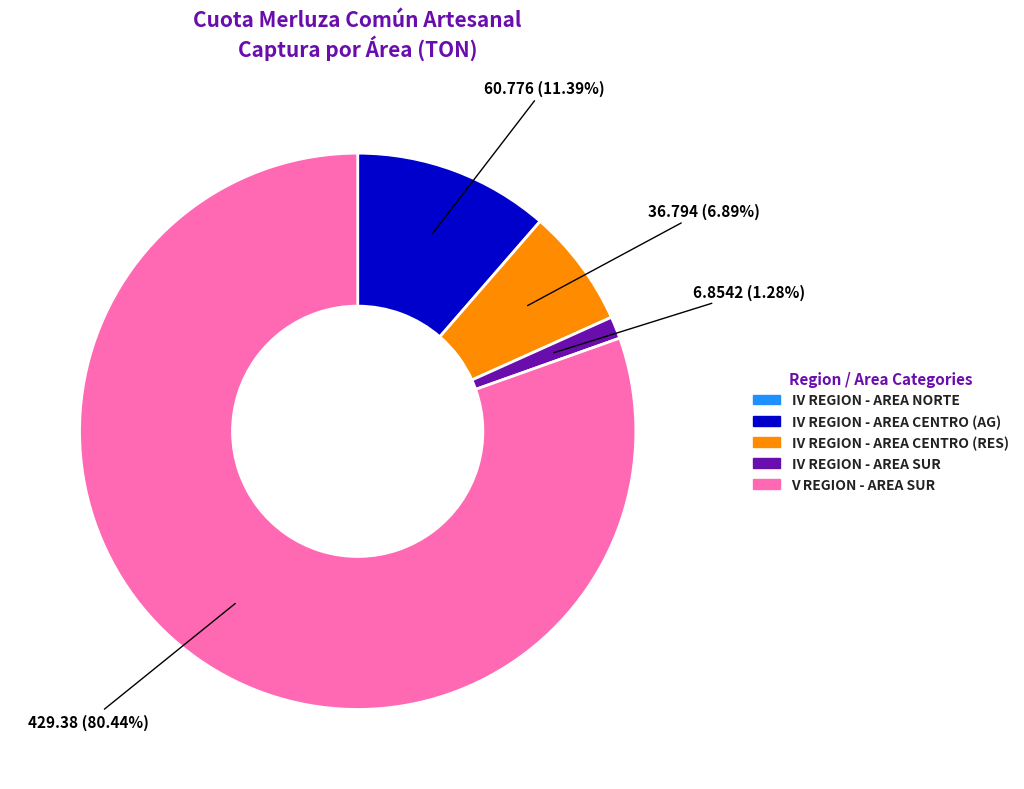

Does any single category account for the majority?

Yes